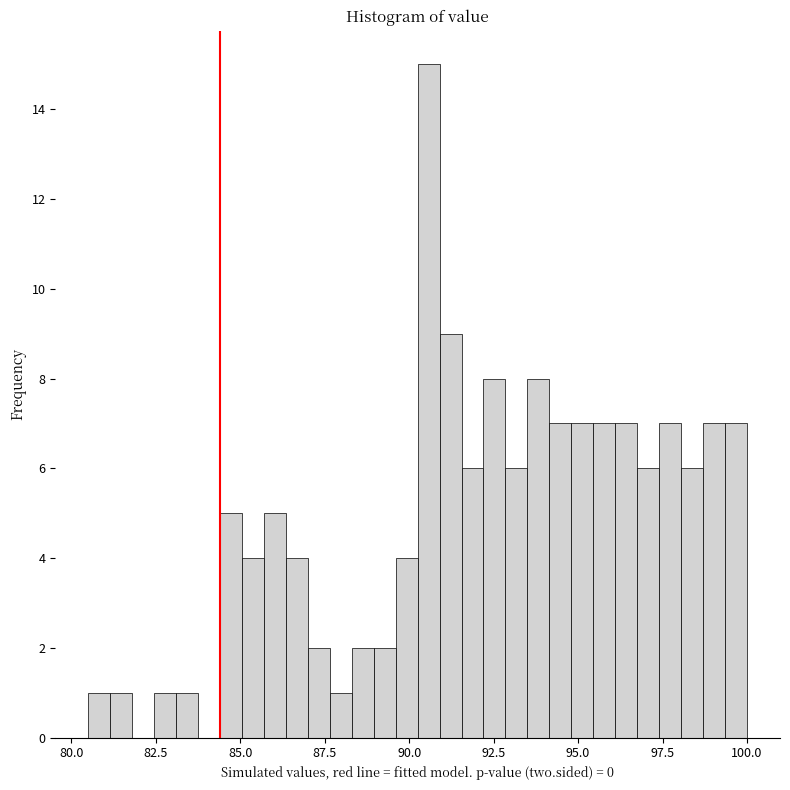

Around what value on the x-axis is the tallest bar? Give the approximate position of its centre, as read against the axis.

90.5